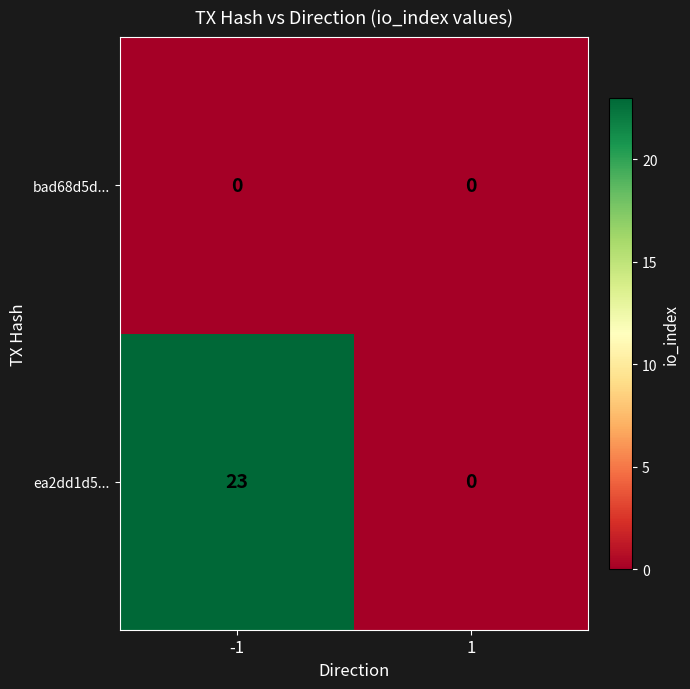

What is the sum of the ea2dd1d5... values at 1 and -1?

23